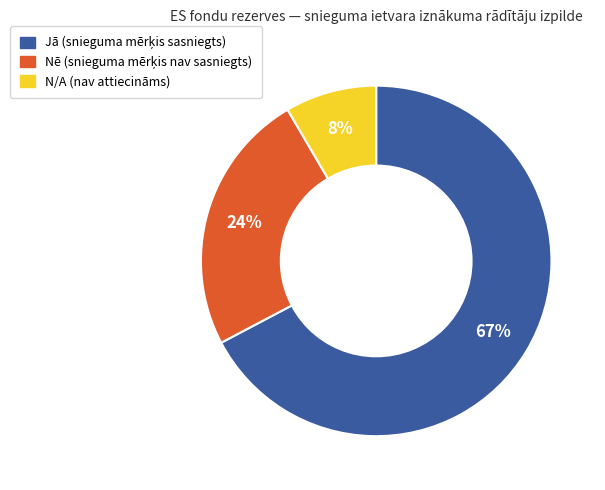

Rank the categories by value from lowest to highest.

N/A, Nē, Jā